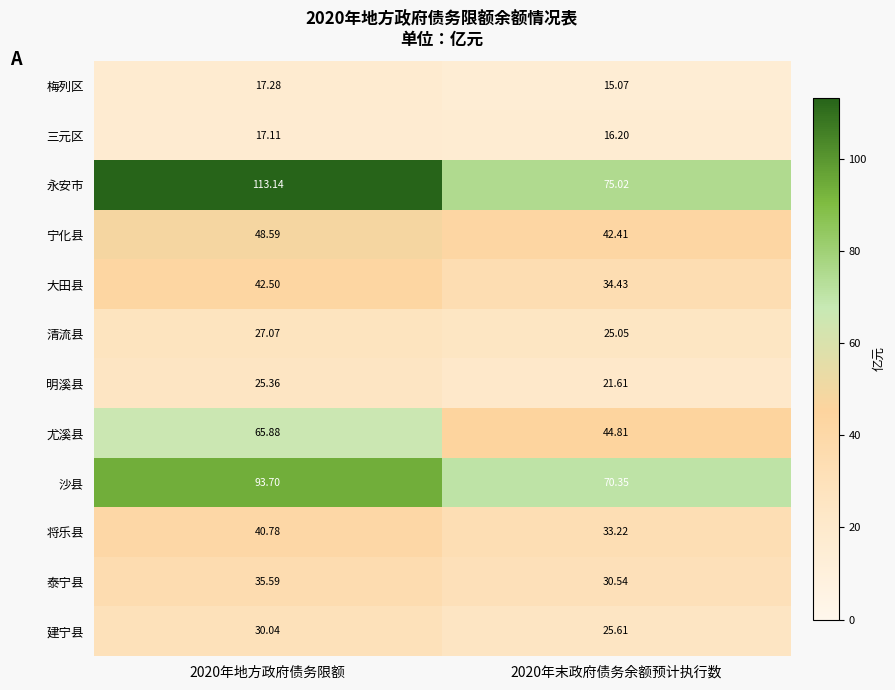

Which series has the widest spread of values?

永安市